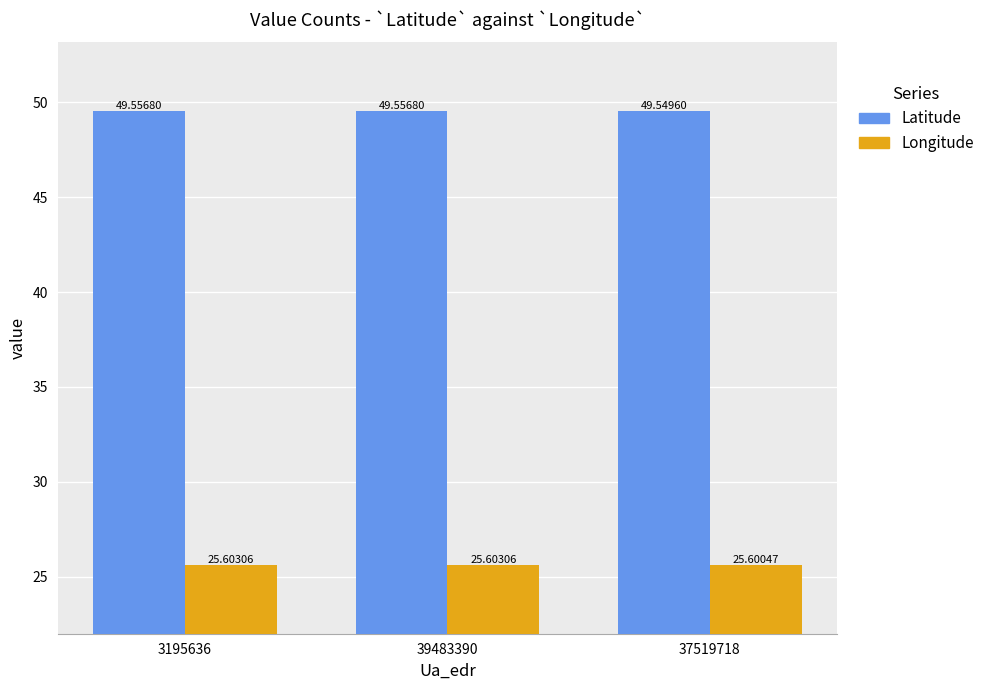

Read the Latitude value at 3195636.

49.6